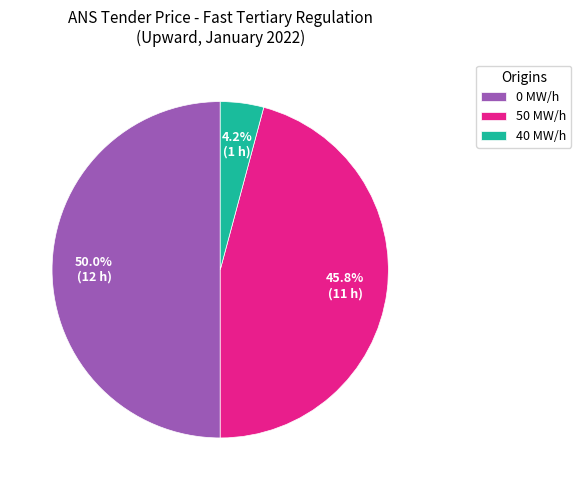

Rank the categories by value from lowest to highest.

40 MW/h, 50 MW/h, 0 MW/h